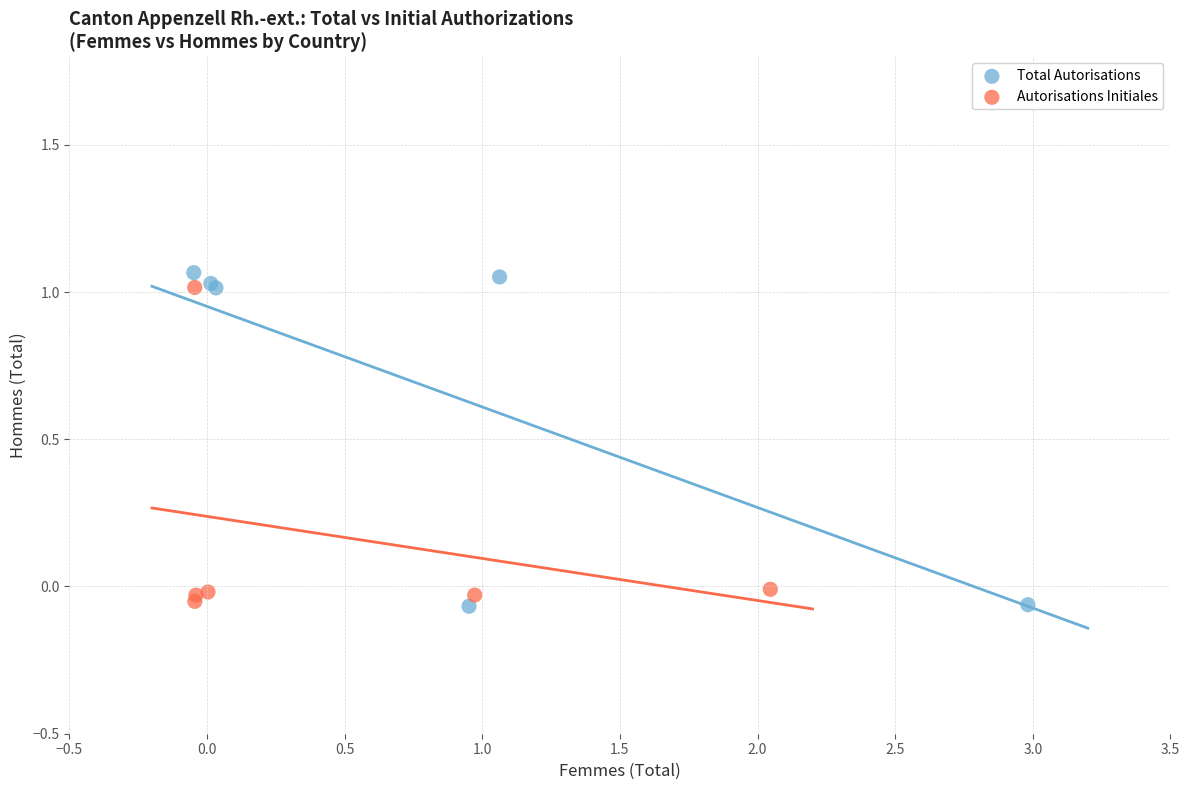

What are all the series names shown in the legend?

Total Autorisations, Autorisations Initiales